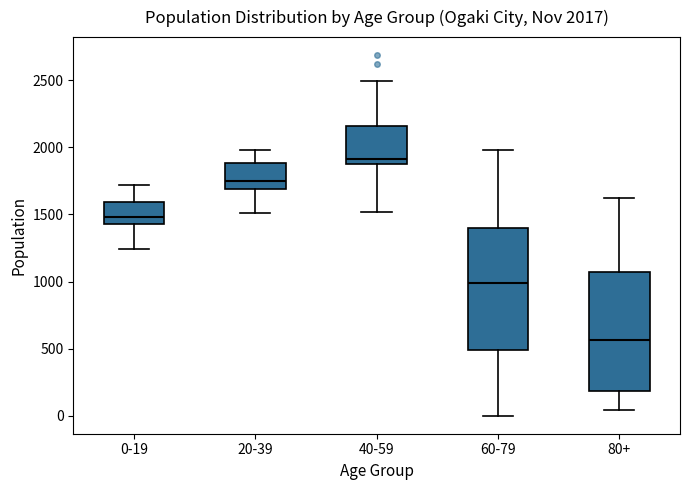

Which box has the highest median line?

40-59